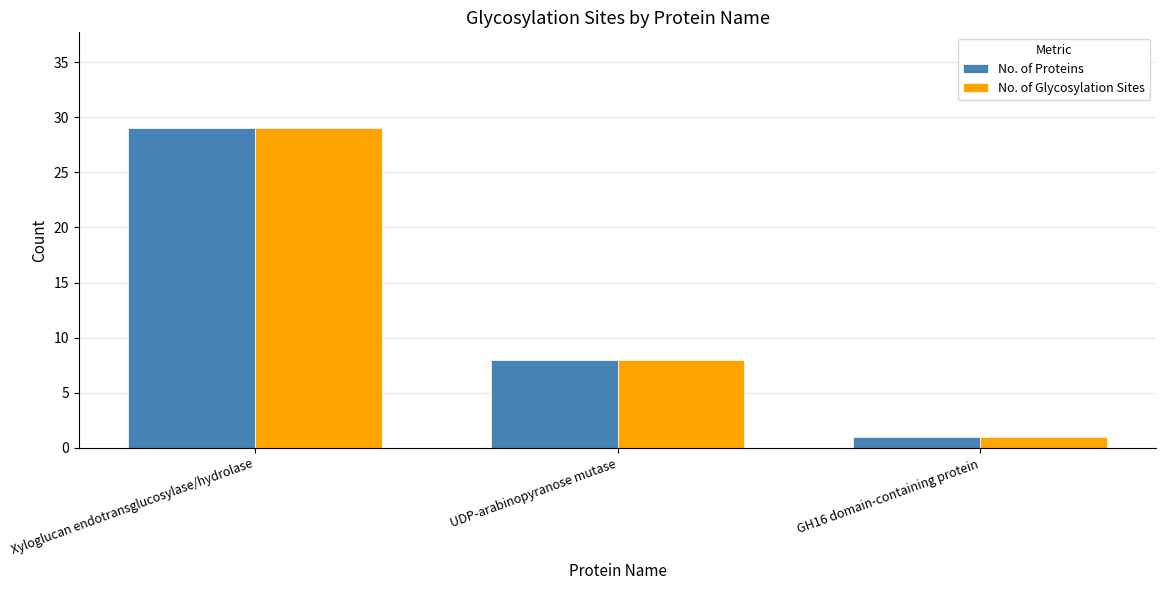

How many distinct data groups are displayed?

2